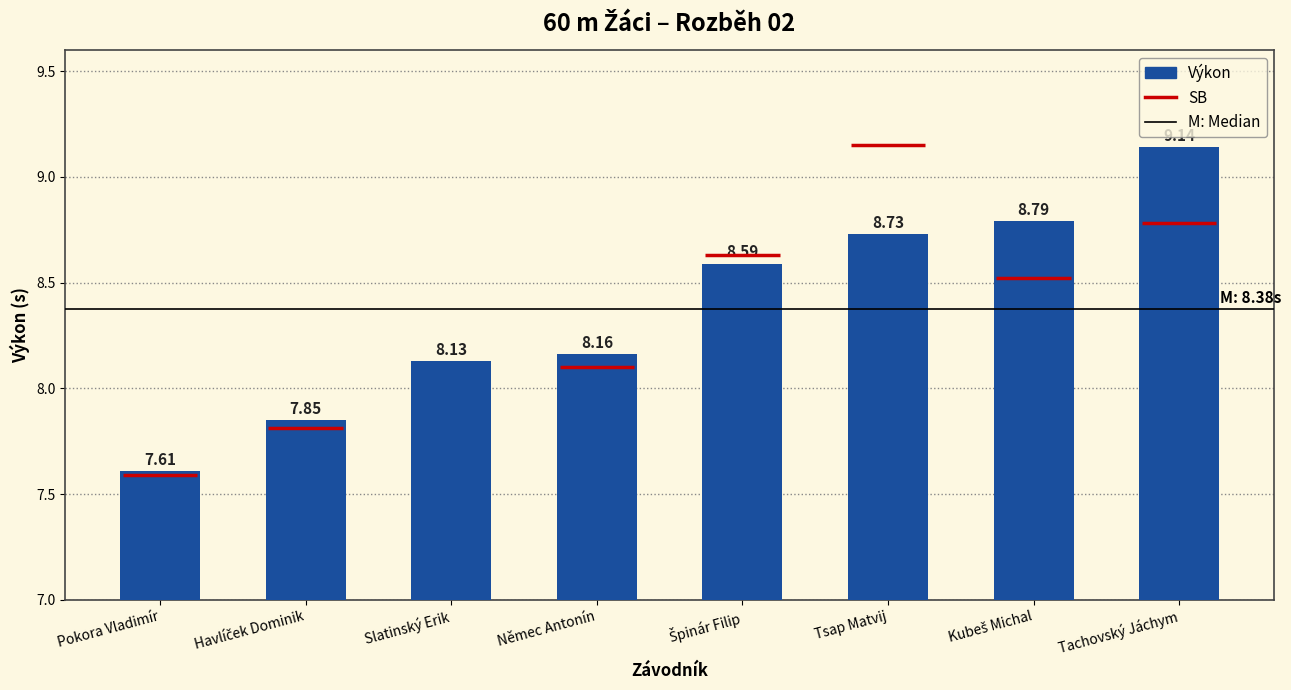

Rank the categories by value from highest to lowest.

Tachovský Jáchym, Kubeš Michal, Tsap Matvij, Špinár Filip, Němec Antonín, Slatinský Erik, Havlíček Dominik, Pokora Vladimír